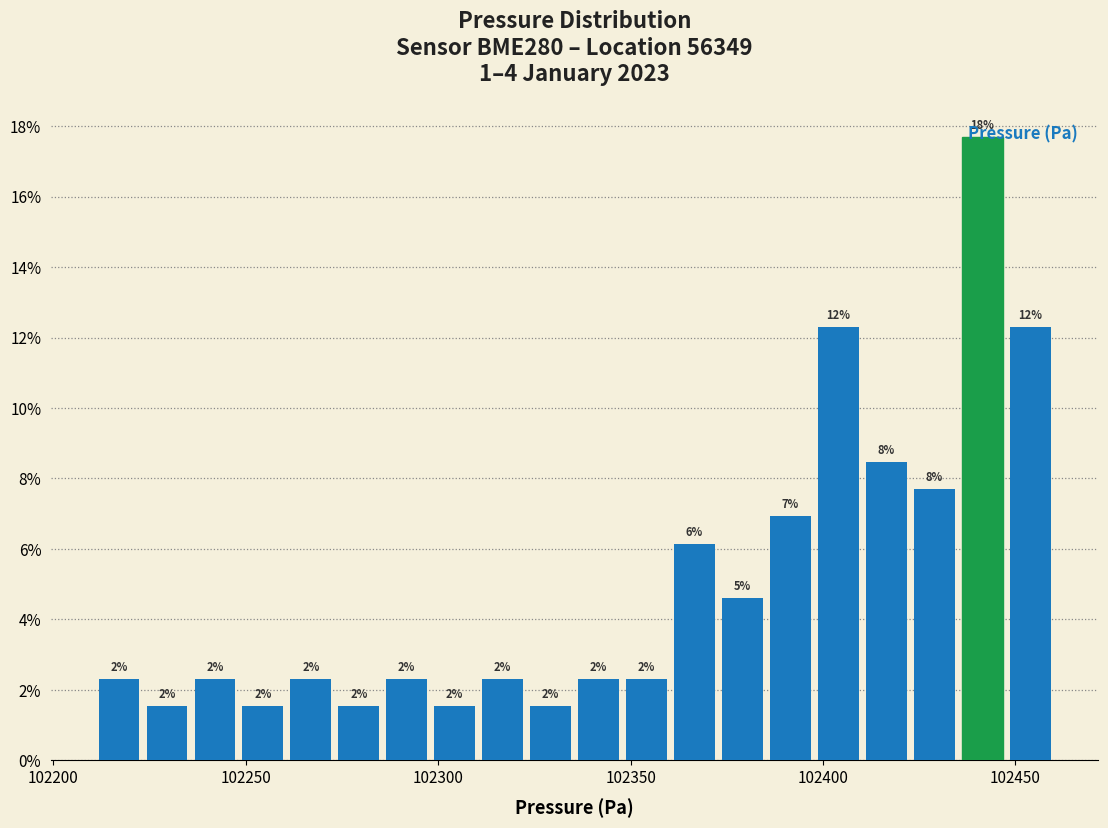

Read against the x-axis, roughly where is the centre of the tallest bar?

102440